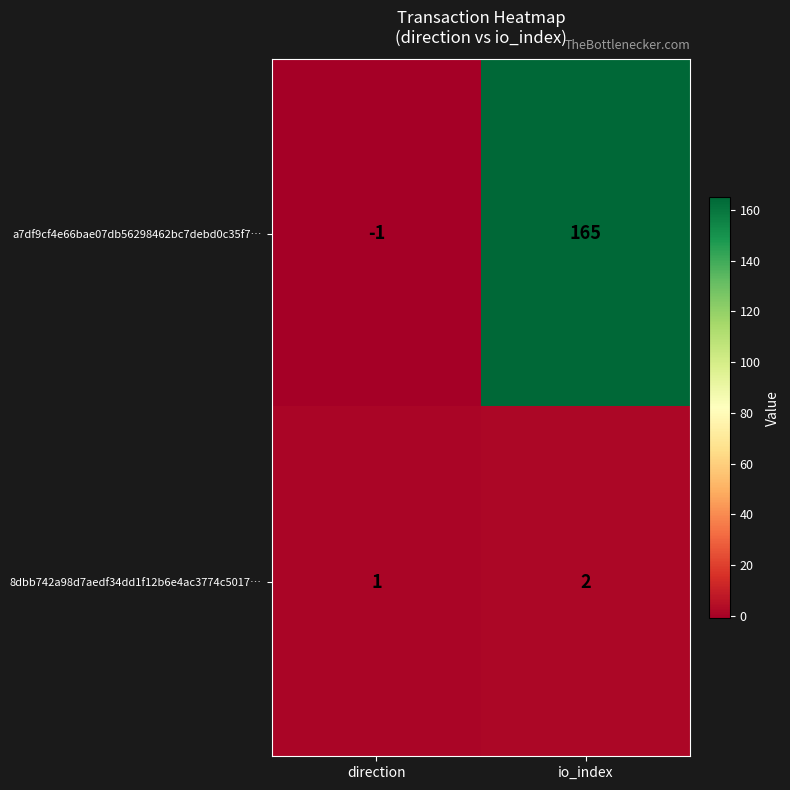

At how many categories does at least one series exceed 121?

1